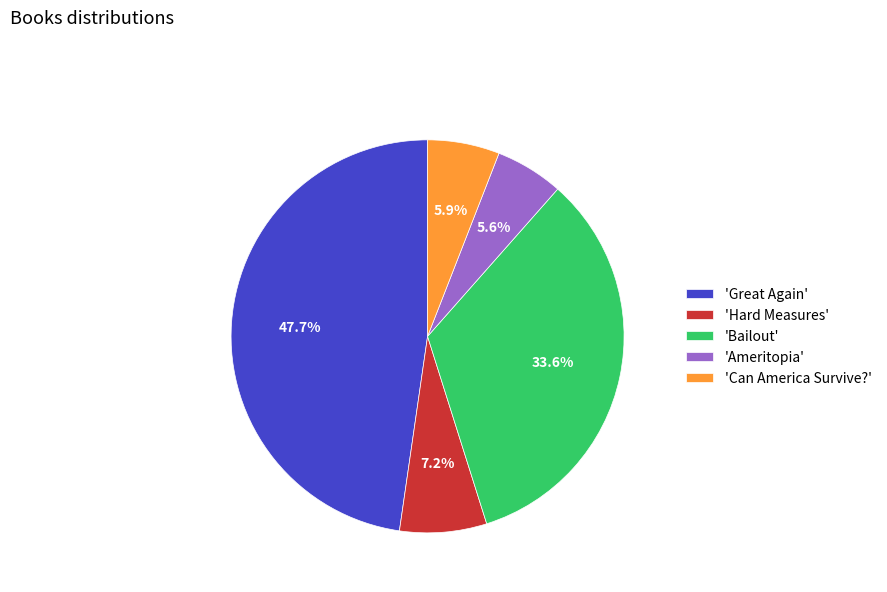

Which has a higher value, 'Bailout' or 'Great Again'?

'Great Again'